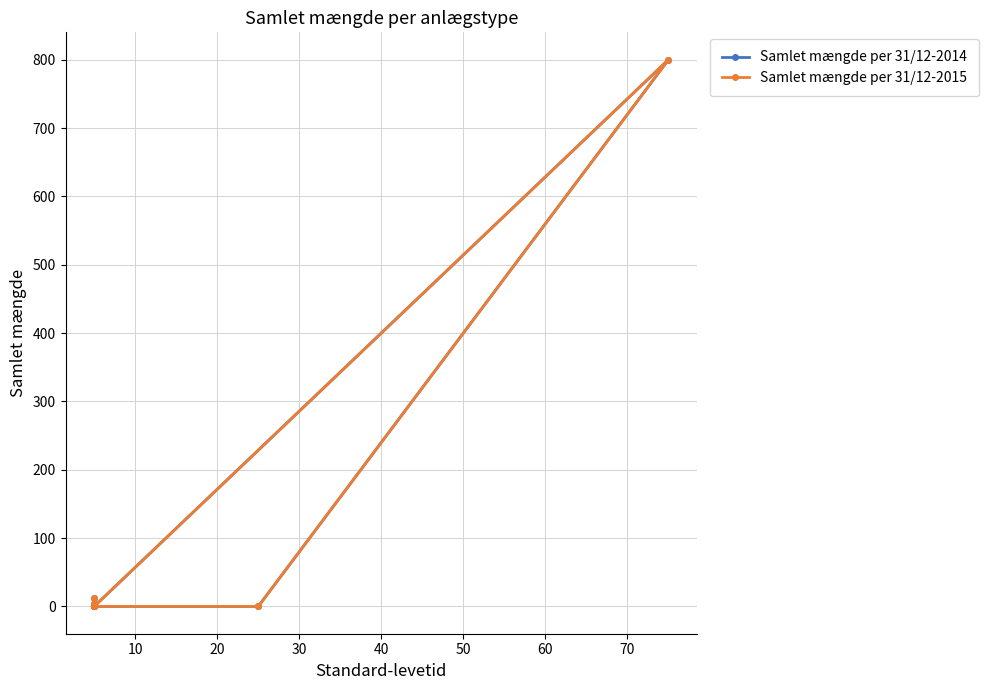

Rank the series by their maximum value, from highest to lowest.

Samlet mængde per 31/12-2014, Samlet mængde per 31/12-2015